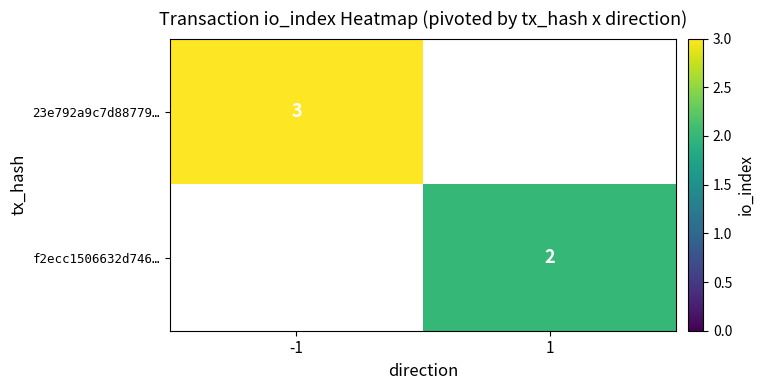

Which category has the highest value across all series?

-1